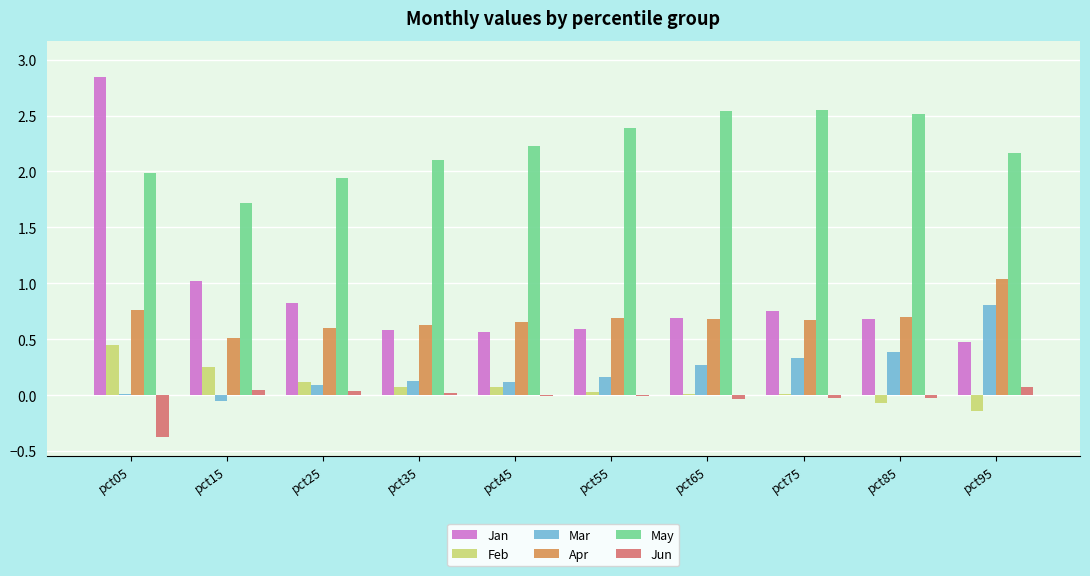

Which category has the highest value across all series?

pct05